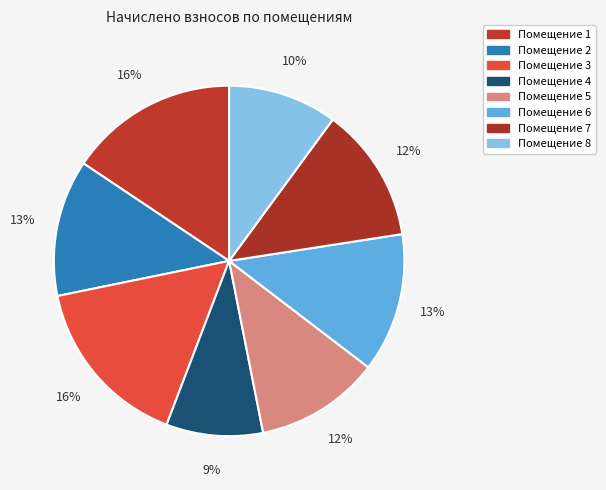

How many segments does this pie chart have?

8